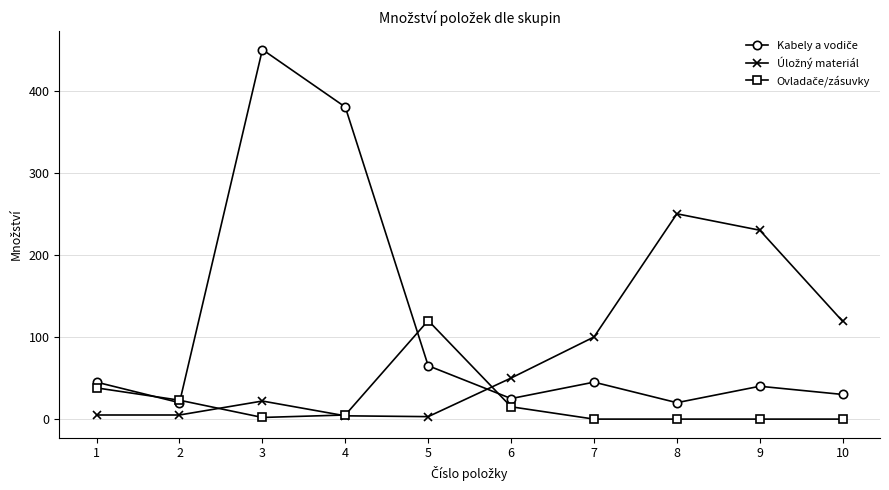

At which category is the sum across all series the highest?

3